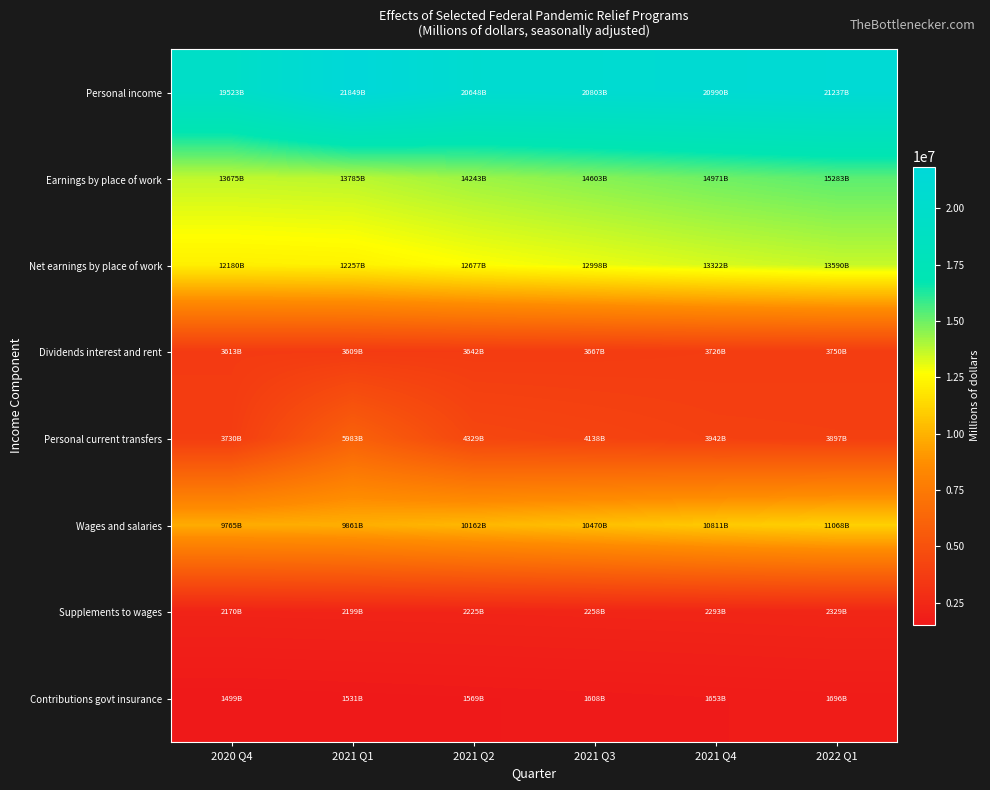

Reading left to right, list all the values displayed in this chart.

Personal income: 2020 Q4=19522859.3	2021 Q1=21849043.1	2021 Q2=20647726.9	2021 Q3=20803215.4	2021 Q4=20989733.9	2022 Q1=21237207.4
Earnings by place of work: 2020 Q4=13675464.5	2021 Q1=13784971.9	2021 Q2=14242985.5	2021 Q3=14603314.1	2021 Q4=14971336.6	2022 Q1=15282847.0
Net earnings by place of work: 2020 Q4=12180471.3	2021 Q1=12257499.1	2021 Q2=12677136.9	2021 Q3=12998430.4	2021 Q4=13321708.9	2022 Q1=13590253.4
Dividends interest and rent: 2020 Q4=3612888.0	2021 Q1=3608940.0	2021 Q2=3641515.0	2021 Q3=3667268.0	2021 Q4=3725775.0	2022 Q1=3749972.0
Personal current transfers: 2020 Q4=3729500.0	2021 Q1=5982604.0	2021 Q2=4329075.0	2021 Q3=4137517.0	2021 Q4=3942250.0	2022 Q1=3896982.0
Wages and salaries: 2020 Q4=9764576.0	2021 Q1=9861341.0	2021 Q2=10162229.0	2021 Q3=10470292.0	2021 Q4=10810582.0	2022 Q1=11068441.0
Supplements to wages: 2020 Q4=2170284.0	2021 Q1=2198756.0	2021 Q2=2225138.0	2021 Q3=2258079.0	2021 Q4=2293089.0	2022 Q1=2328819.0
Contributions govt insurance: 2020 Q4=1498636.0	2021 Q1=1531100.0	2021 Q2=1569426.0	2021 Q3=1608408.0	2021 Q4=1653101.0	2022 Q1=1696025.0